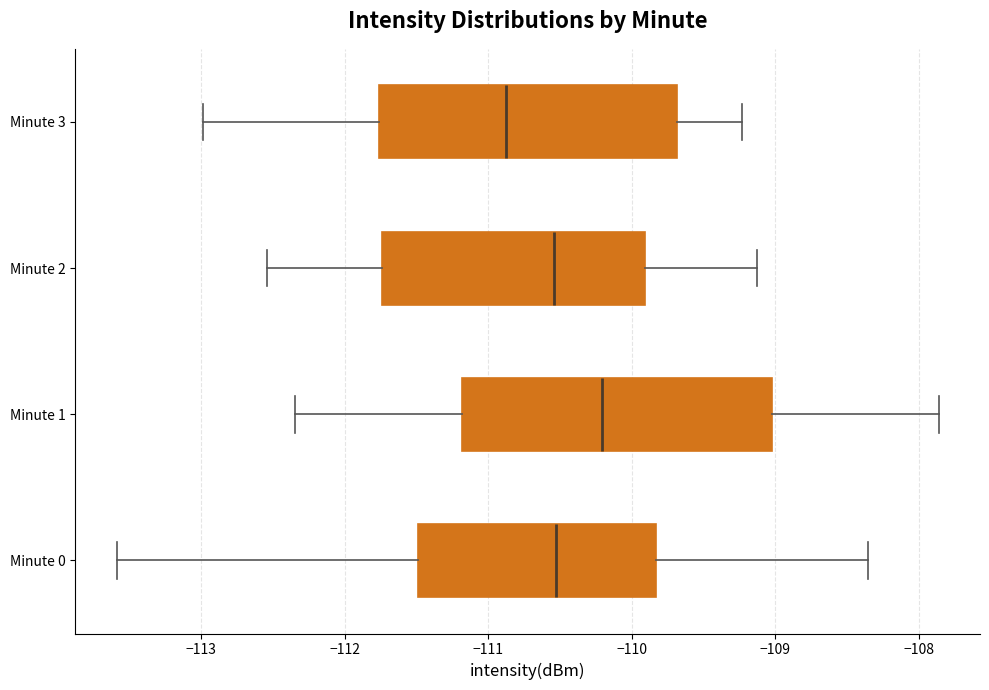

Which box's median line is the furthest to the right?

Minute 1